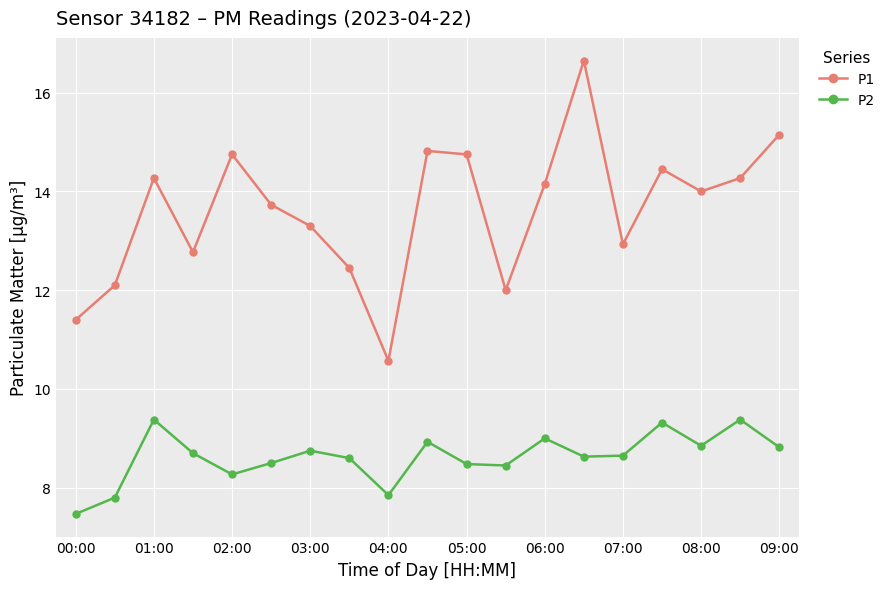

Is this an area chart (filled region under the line)?

No